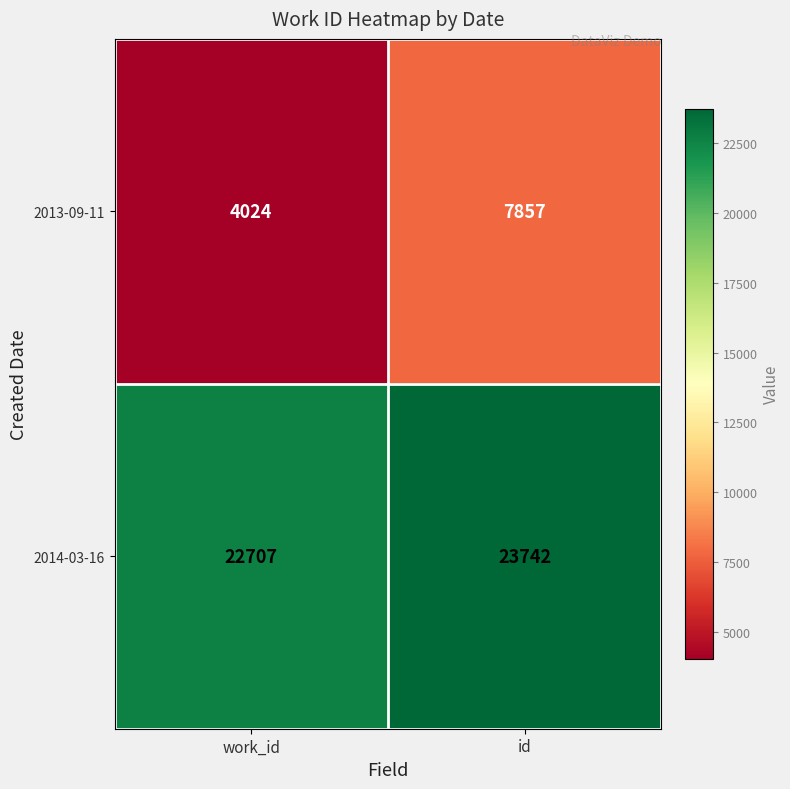

Is it true that 2014-03-16 equals 33457 at work_id?

False